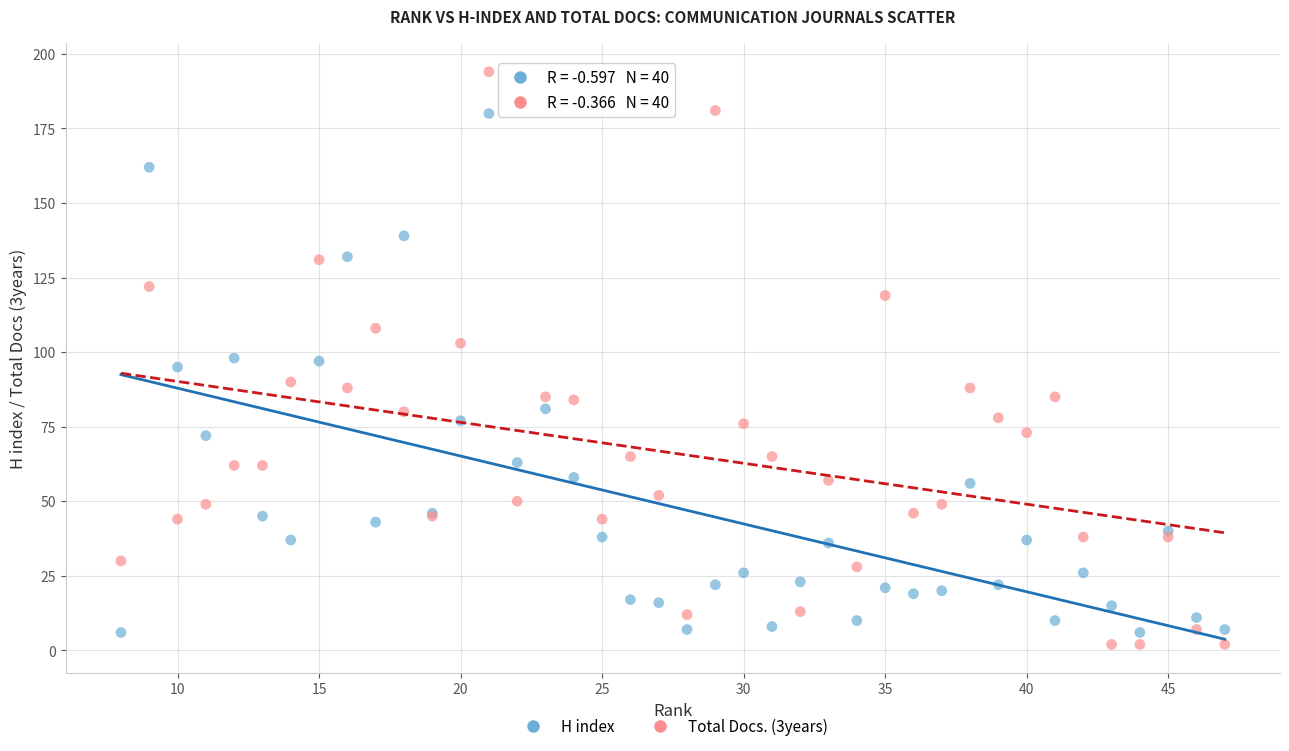

Which series reaches the maximum Y coordinate?

Total Docs. (3years)